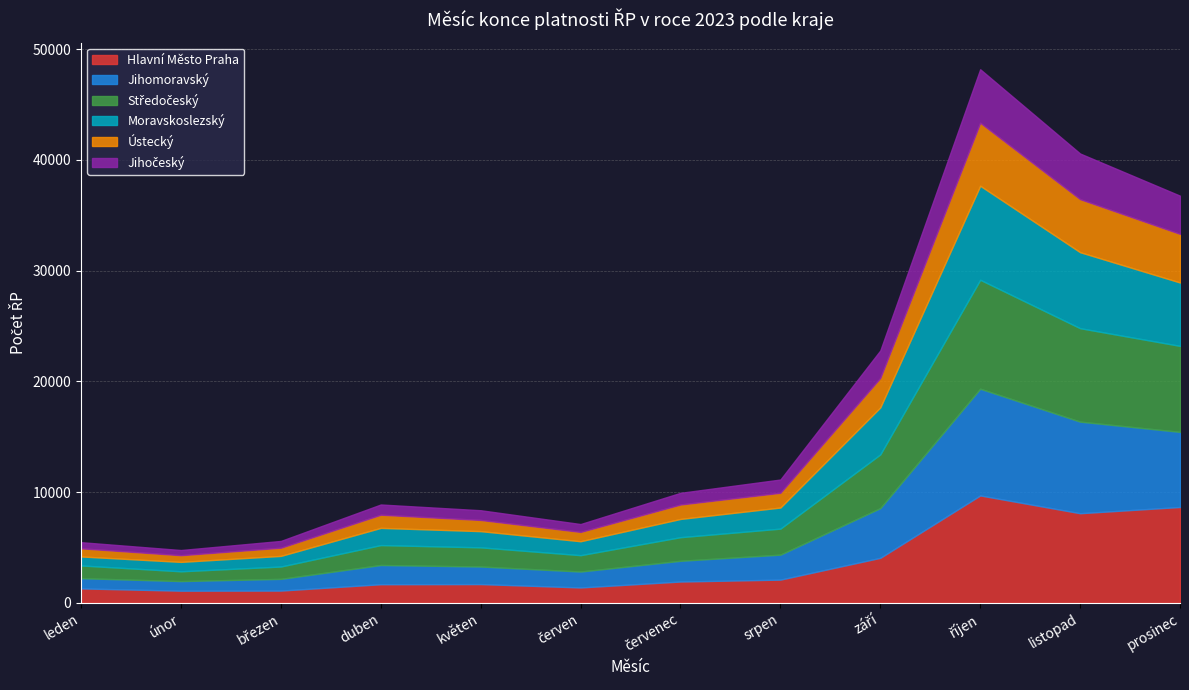

What position from the left is říjen?

10